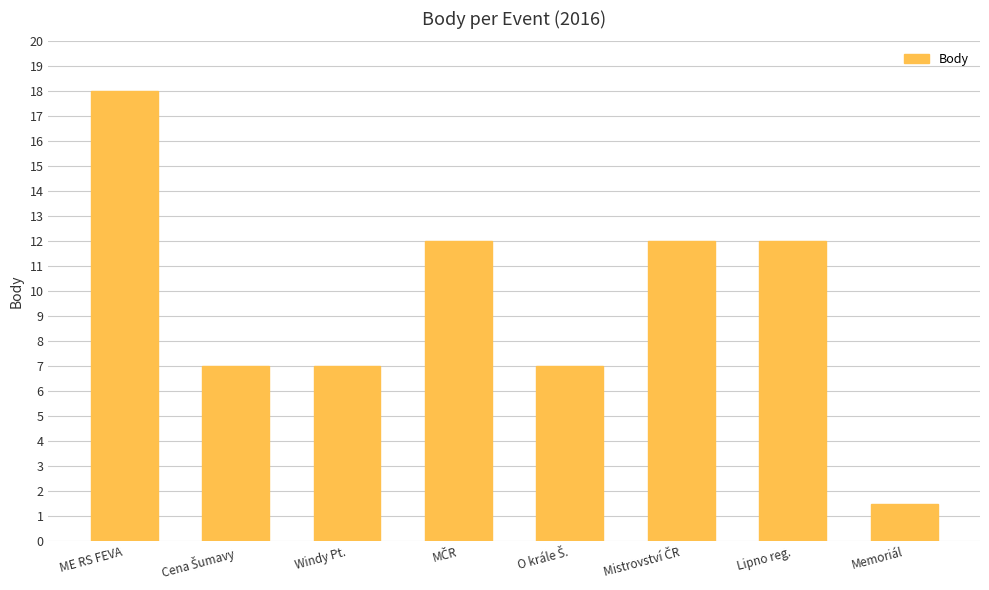

What is the average value?

9.6